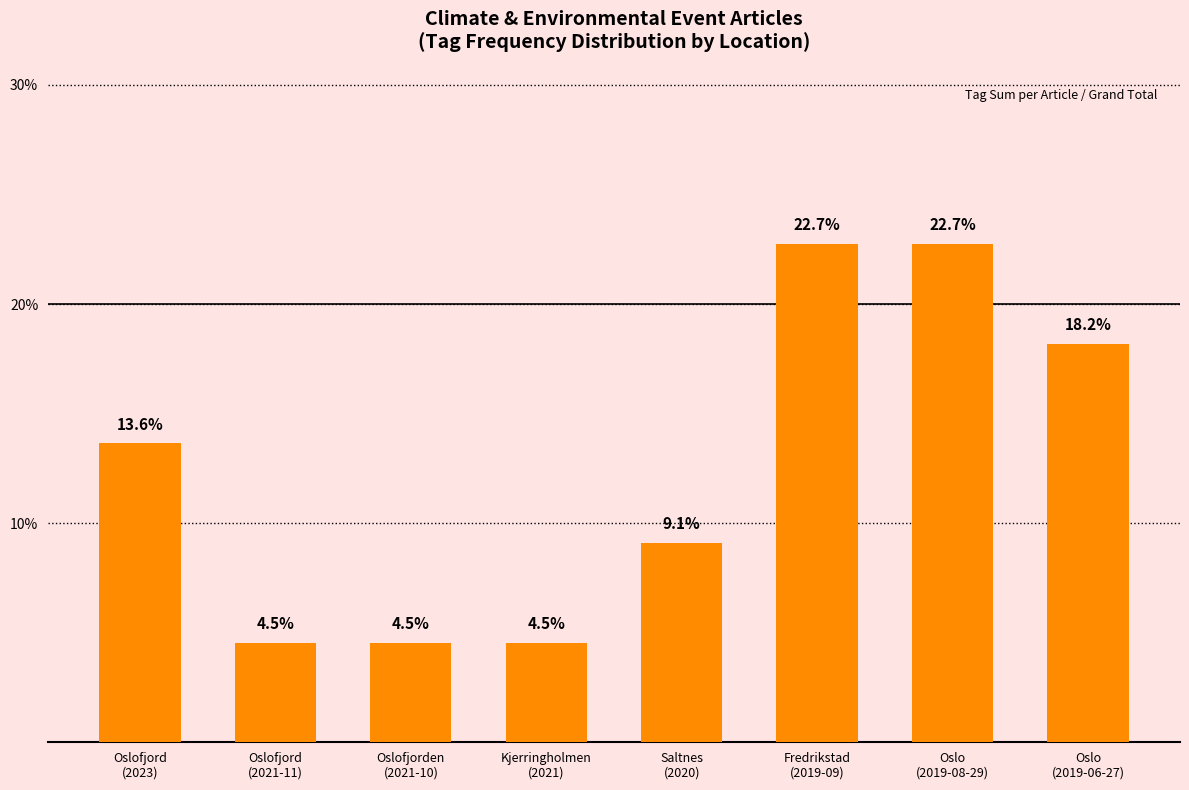

Which has a higher value, Oslofjord
(2021-11) or Oslo
(2019-06-27)?

Oslo
(2019-06-27)